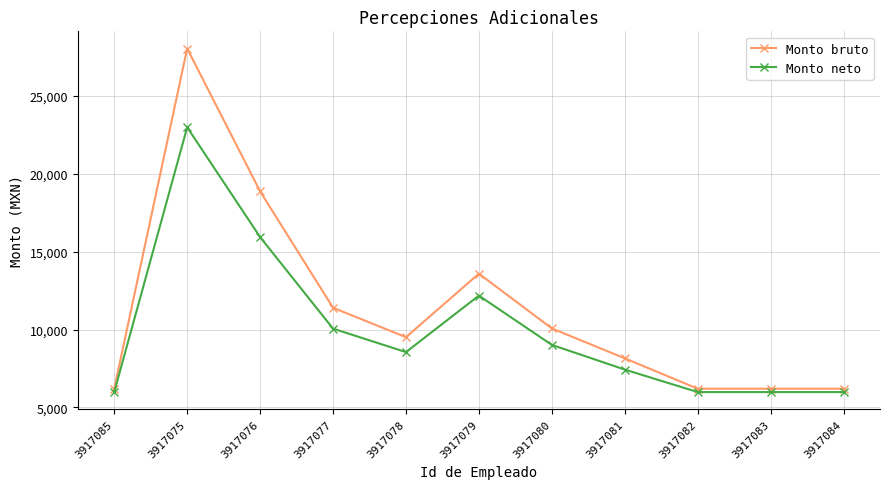

At which category does the chart reach its peak across all series?

3917075